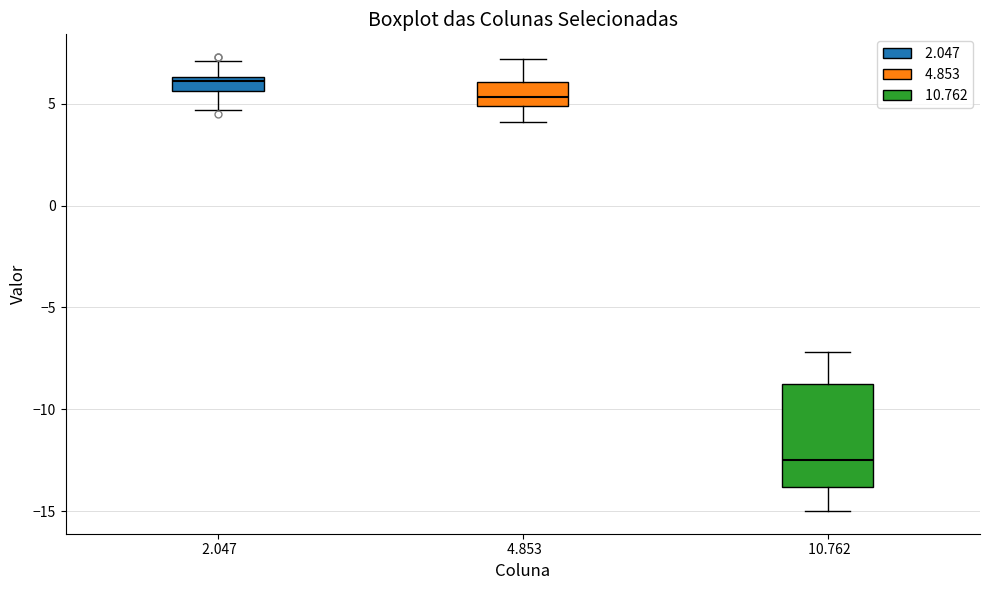

Which box is the tallest, from its lower edge to its upper edge?

10.762